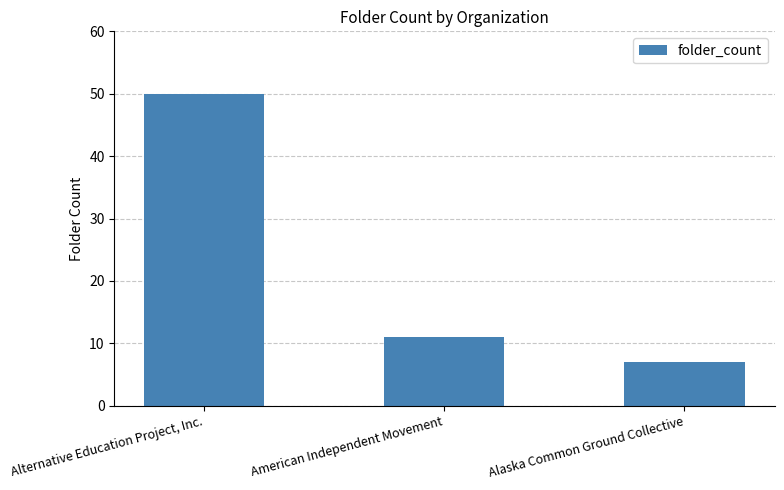

At which label does the data first exceed 11?

Alternative Education Project, Inc.